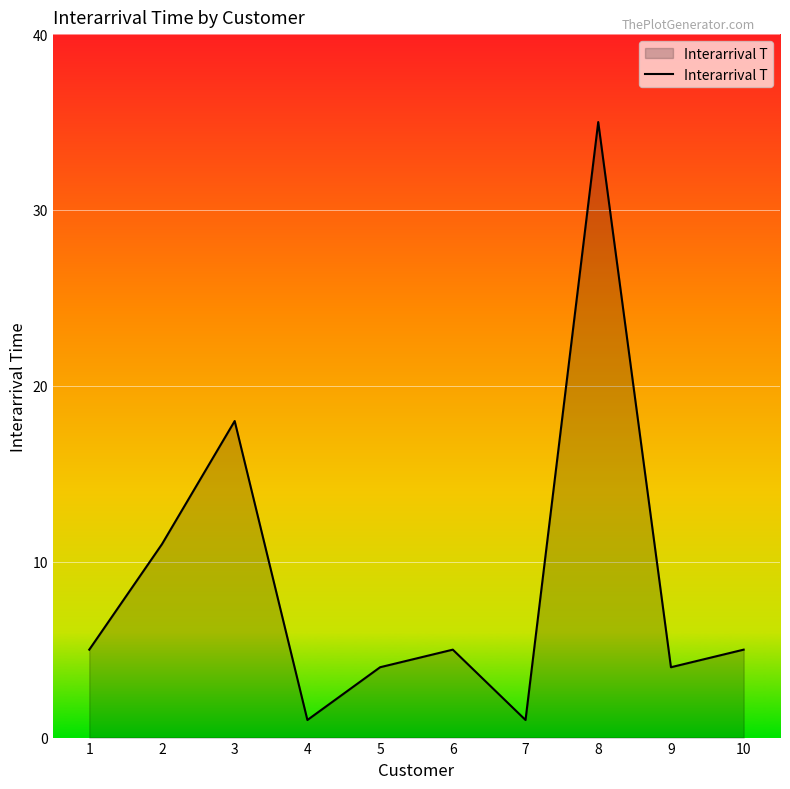

What is the change in value from 2 to 9?

-7